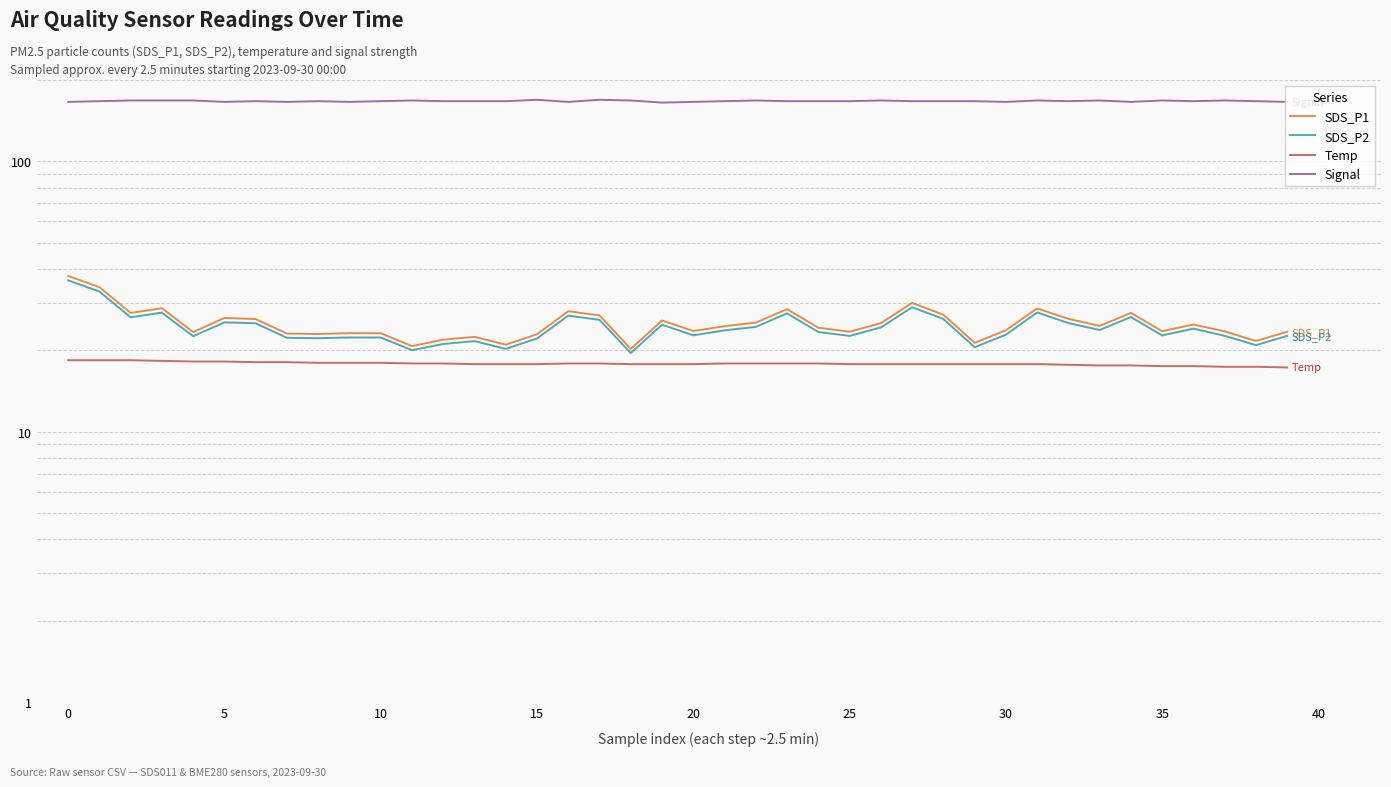

How many lines are shown in the chart?

4